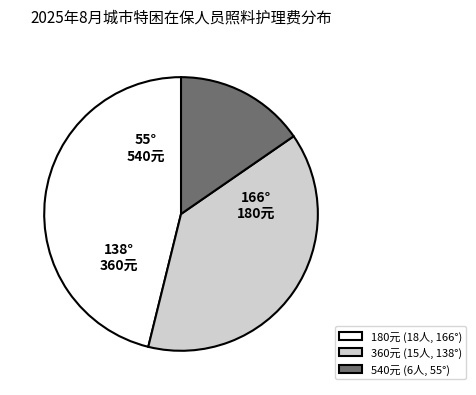

Count the number of slices in the pie.

3